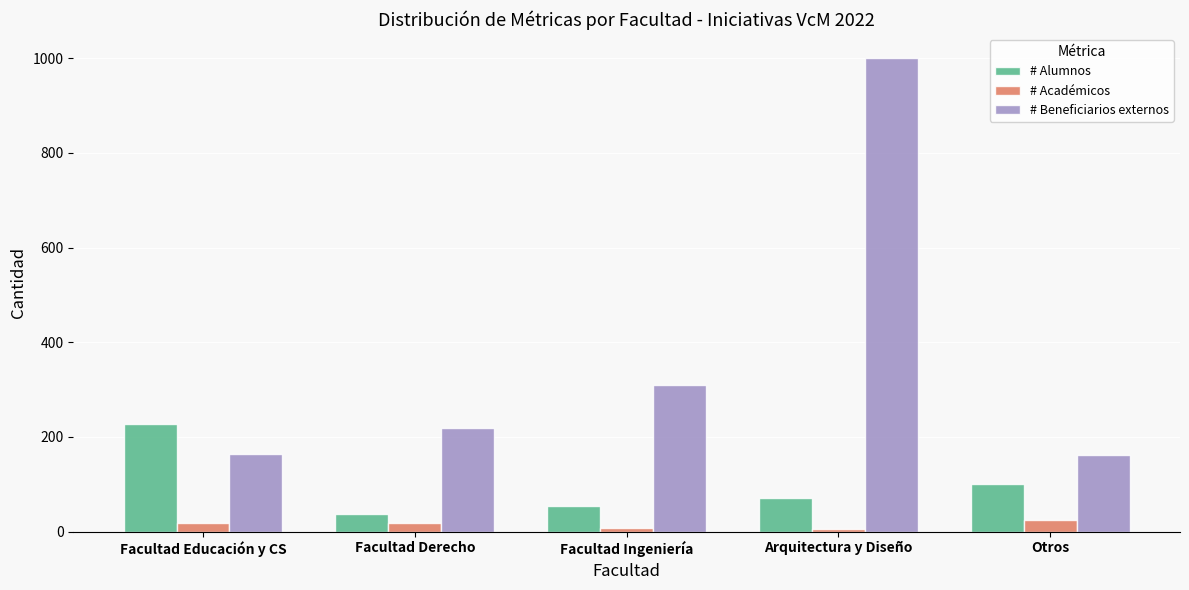

Is the value of # Académicos at Otros greater than the value of # Beneficiarios externos at Arquitectura y Diseño?

No